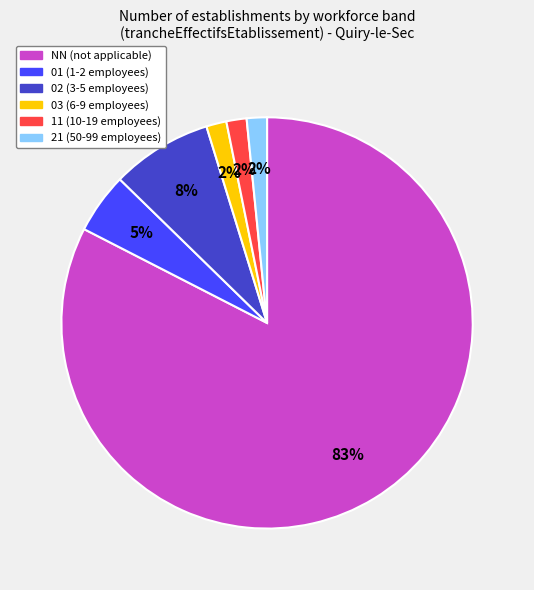

Which slice represents more than half of the pie?

NN